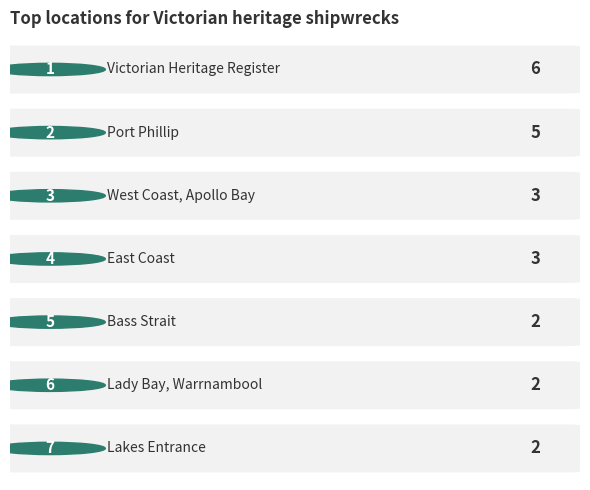

What is the label of the 2nd bar from the left?

Port Phillip